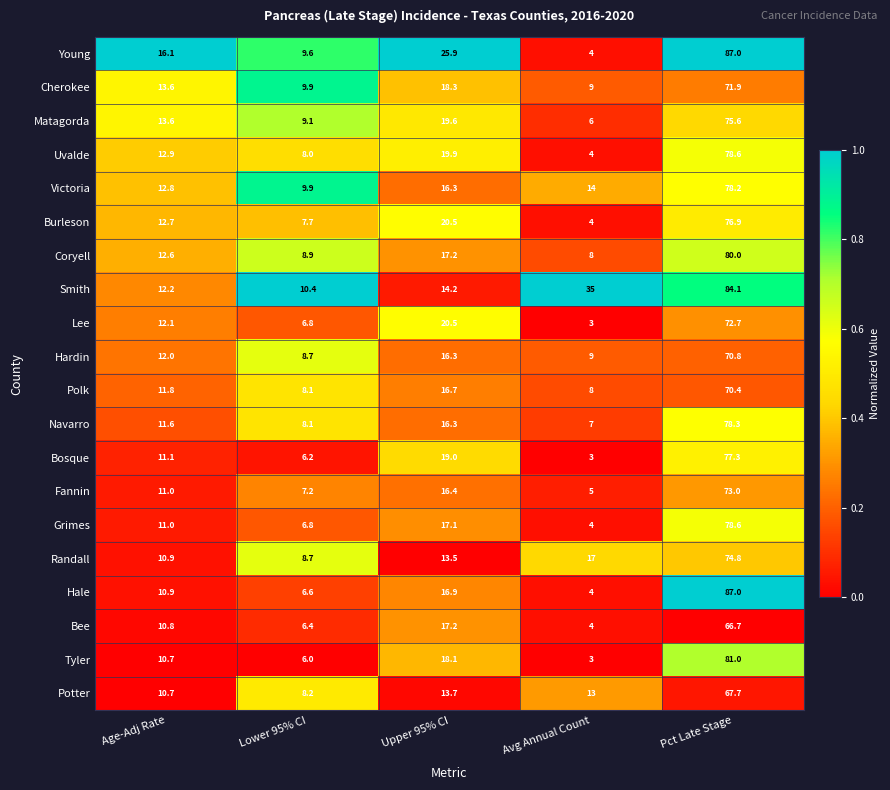

At which label is Coryell closest to 44?

Upper 95% CI